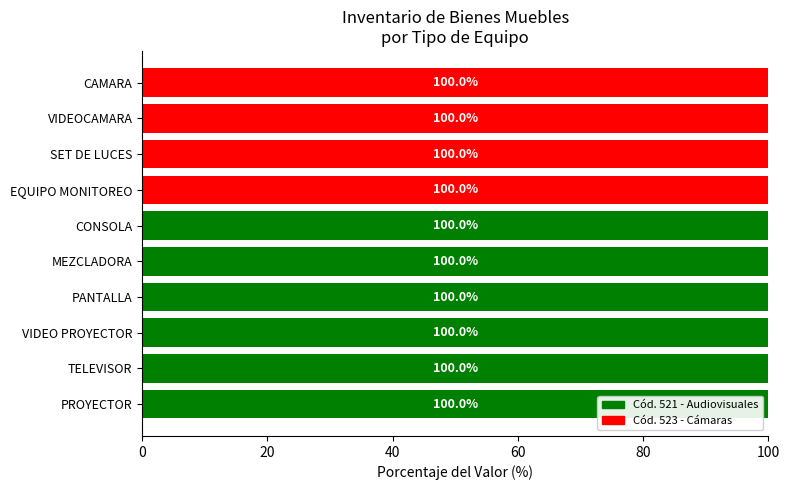

What value does the Cód. 521 - Audiovisuales series have at PROYECTOR, to the nearest 50?

100